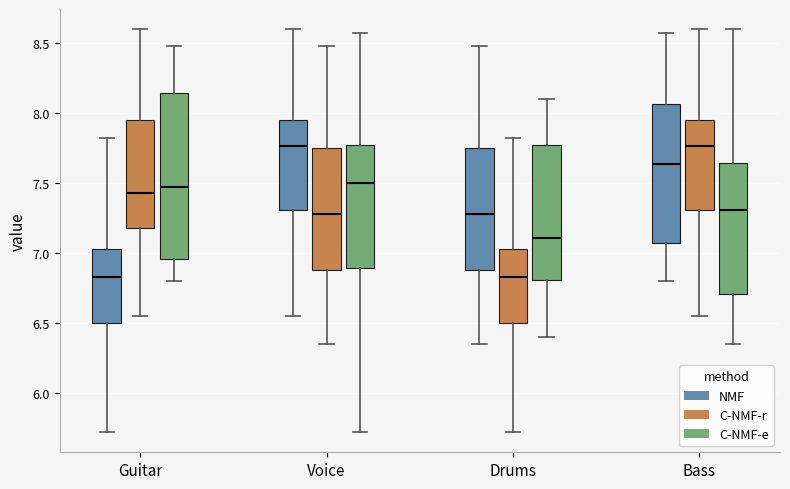

Reading left to right, transcribe this box plot: for each box, give where its median line is, the range the box spans, and where its two whiskers end, as read against the y-axis. The values are not printed on the chart, so give them approximately, as read against the axis.

Guitar (NMF): median 6.85, box 6.50 to 7.05, whiskers 5.70 to 7.80
Guitar (C-NMF-r): median 7.45, box 7.20 to 7.95, whiskers 6.55 to 8.60
Guitar (C-NMF-e): median 7.50, box 6.95 to 8.15, whiskers 6.80 to 8.50
Voice (NMF): median 7.75, box 7.30 to 7.95, whiskers 6.55 to 8.60
Voice (C-NMF-r): median 7.30, box 6.90 to 7.75, whiskers 6.35 to 8.50
Voice (C-NMF-e): median 7.50, box 6.90 to 7.80, whiskers 5.70 to 8.55
Drums (NMF): median 7.30, box 6.90 to 7.75, whiskers 6.35 to 8.50
Drums (C-NMF-r): median 6.85, box 6.50 to 7.05, whiskers 5.70 to 7.80
Drums (C-NMF-e): median 7.10, box 6.80 to 7.75, whiskers 6.40 to 8.10
Bass (NMF): median 7.65, box 7.05 to 8.05, whiskers 6.80 to 8.55
Bass (C-NMF-r): median 7.75, box 7.30 to 7.95, whiskers 6.55 to 8.60
Bass (C-NMF-e): median 7.30, box 6.70 to 7.65, whiskers 6.35 to 8.60